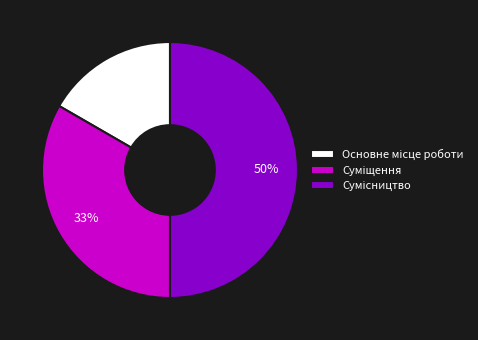

To the nearest percent, what is the average slice percentage?

33%